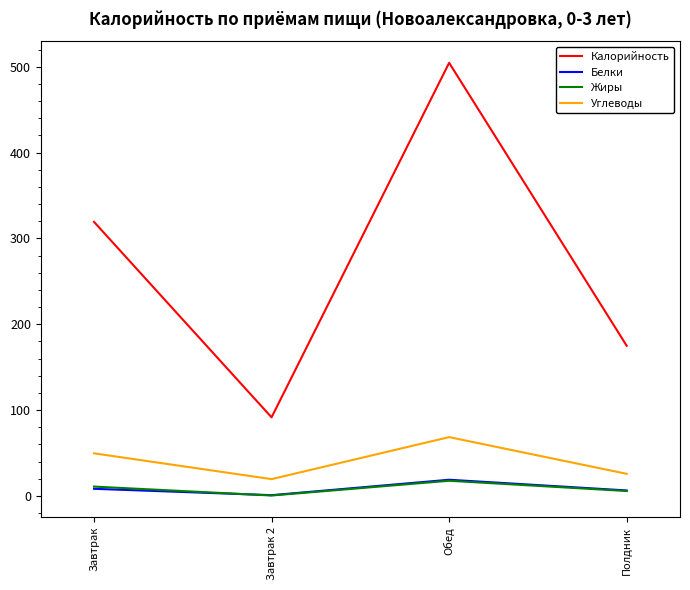

Which category has the lowest value in the Калорийность series?

Завтрак 2